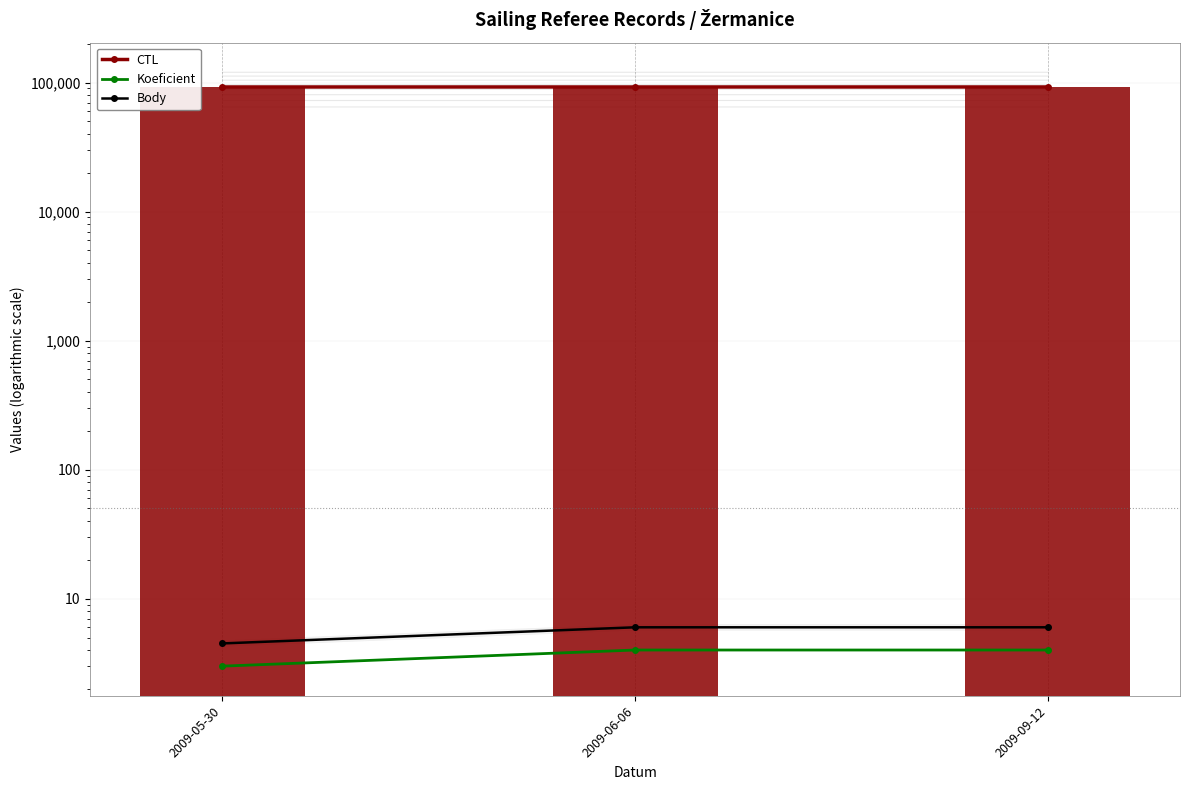

List the labels in order of Koeficient value, largest first.

2009-06-06, 2009-09-12, 2009-05-30